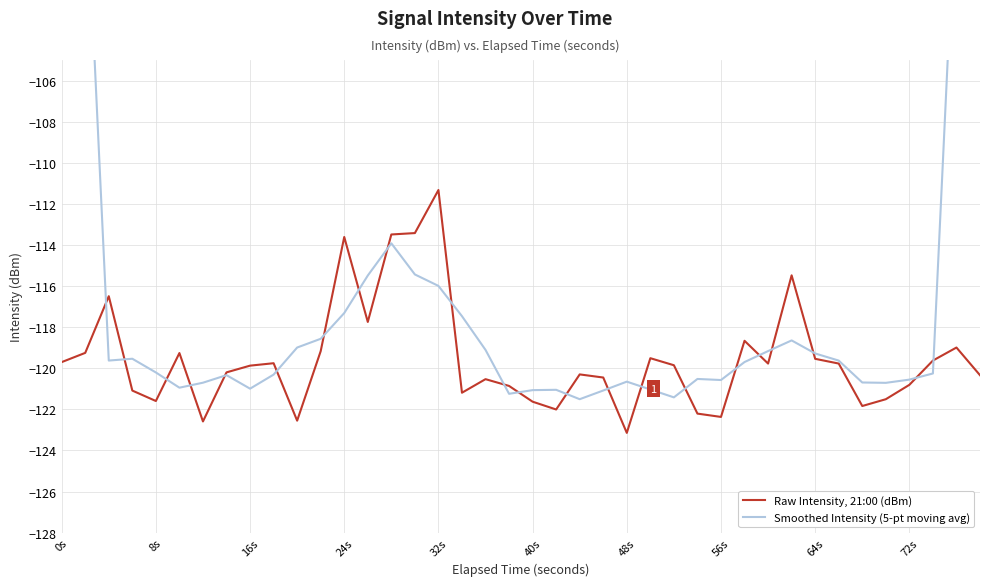

In Smoothed Intensity (5-pt moving avg), how many points are lower than both neighbors (excluding endpoints)?

8